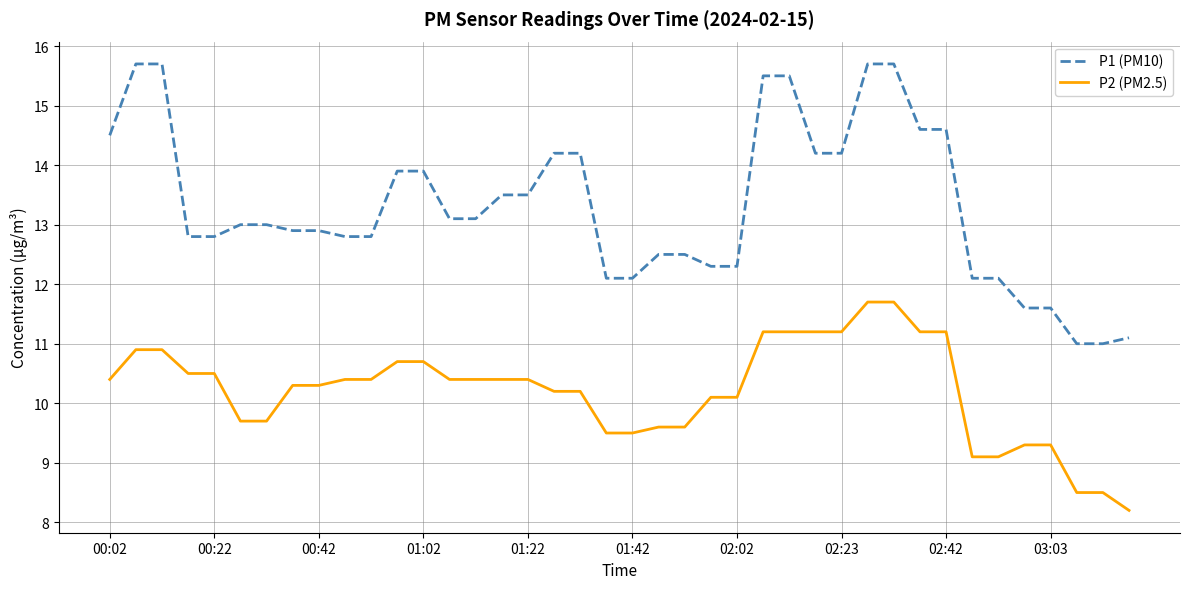

List the series in order of their peak value, highest first.

P1 (PM10), P2 (PM2.5)